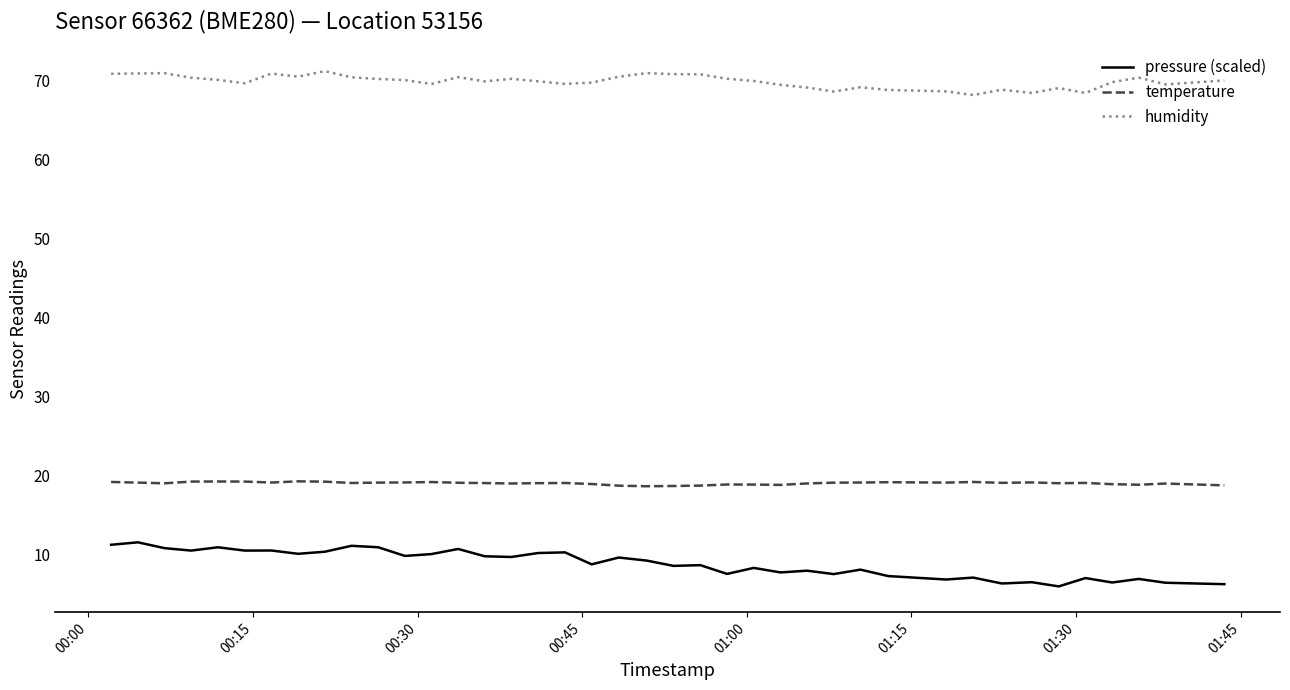

What is the difference between the maximum and second lowest values in the pressure (scaled) series?

5.3